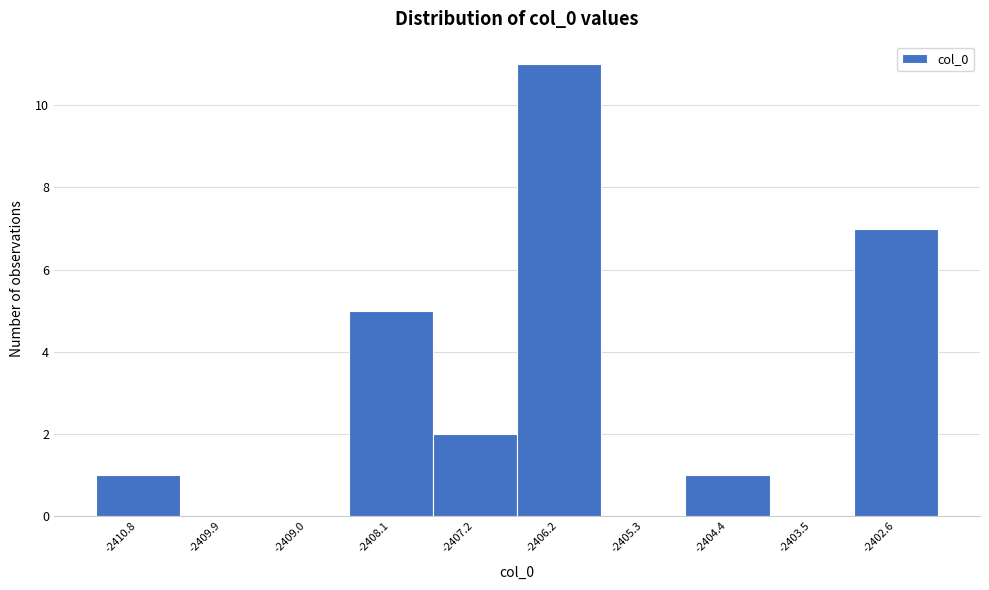

Reading left to right, transcribe this chart: for each bar, give the range it covers on the x-axis and its height. Neither the bar edges nor the heights are printed on the chart, so give them approximately, as read against the axes.

-2411.3 to -2410.4: 1
-2410.4 to -2409.5: 0
-2409.5 to -2408.5: 0
-2408.5 to -2407.6: 5
-2407.6 to -2406.7: 2
-2406.7 to -2405.8: 11
-2405.8 to -2404.9: 0
-2404.9 to -2403.9: 1
-2403.9 to -2403.0: 0
-2403.0 to -2402.1: 7